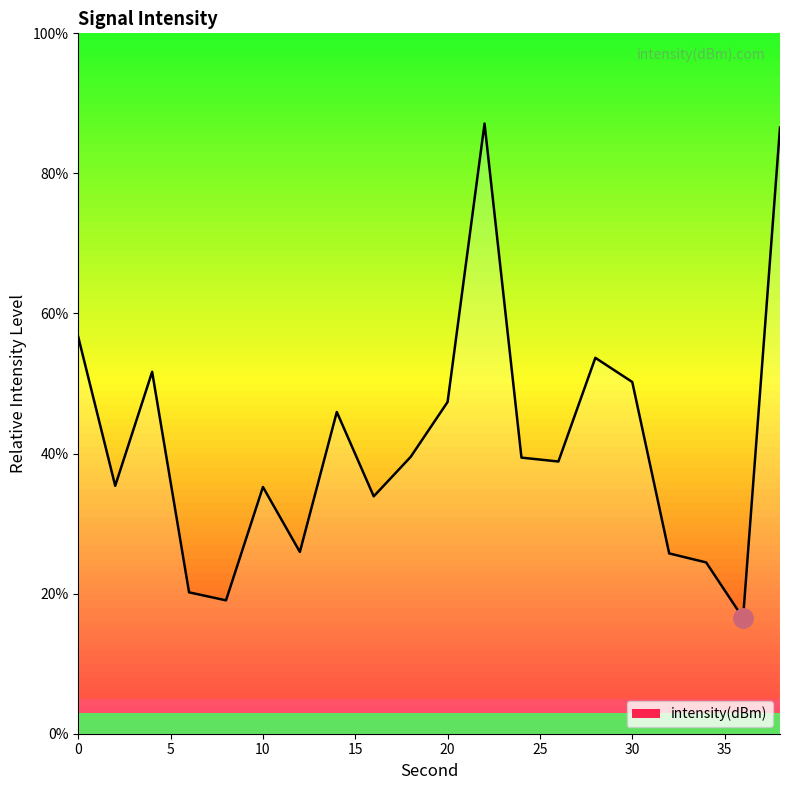

Reading right to left, extract all data points from this chart.

38=86.6	36=16.5	34=24.5	32=25.7	30=50.2	28=53.7	26=38.9	24=39.4	22=87.1	20=47.4	18=39.5	16=33.9	14=45.9	12=26.0	10=35.2	8=19.0	6=20.2	4=51.7	2=35.4	0=56.6